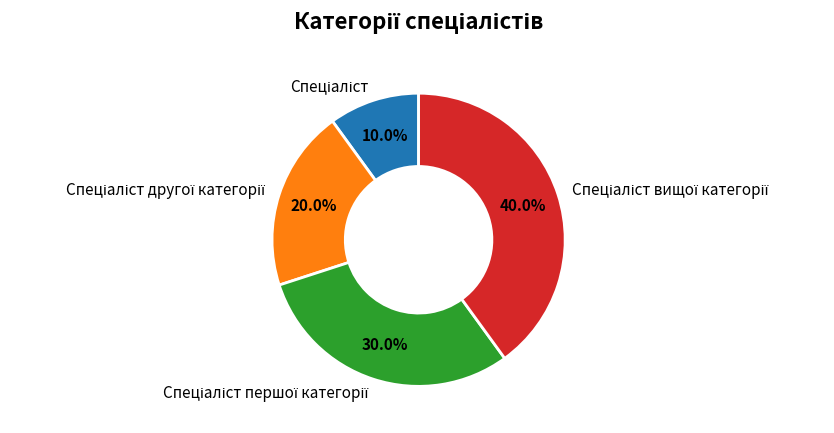

Does any single category account for the majority?

No